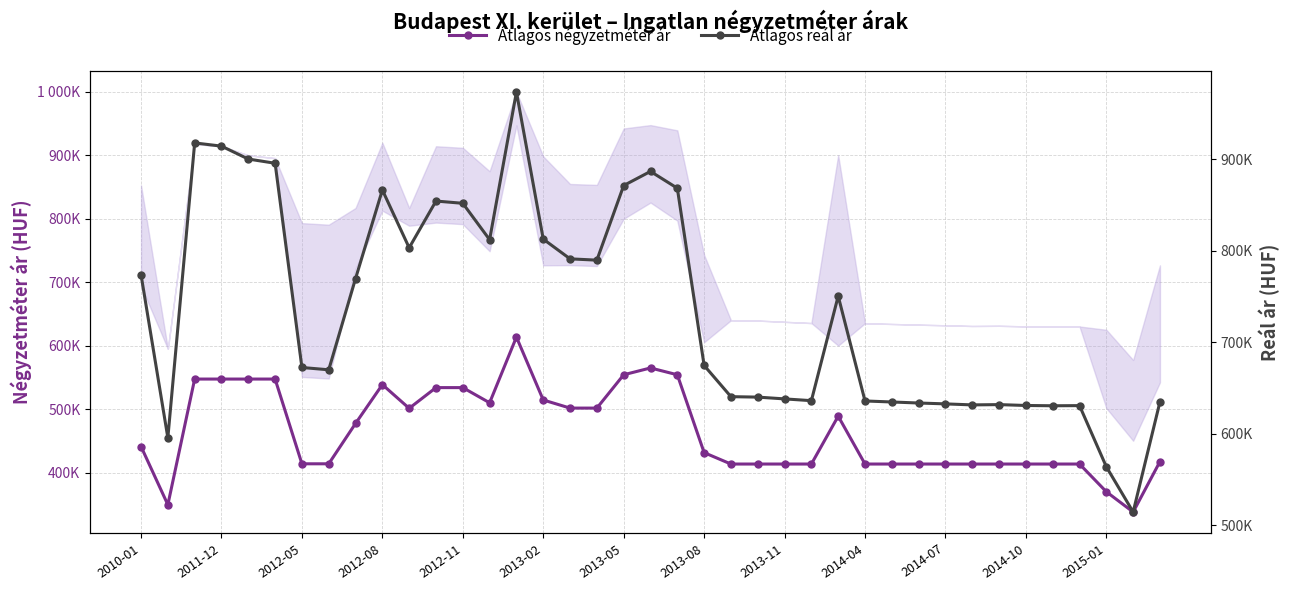

How many values in the Átlagos reál ár series are below 674400?

19